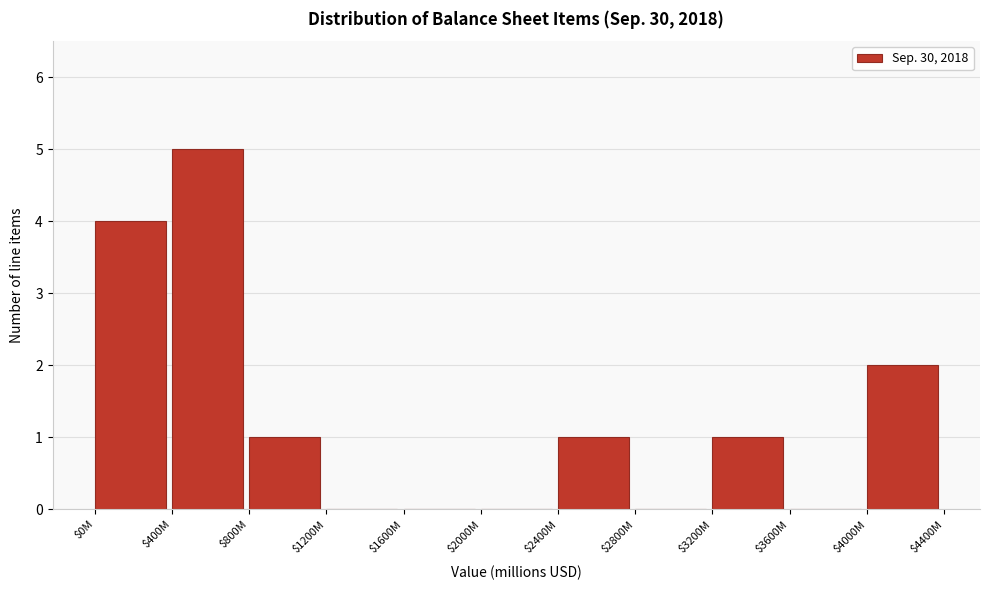

The chart shows a value of -2 at $2000M. True or false?

False